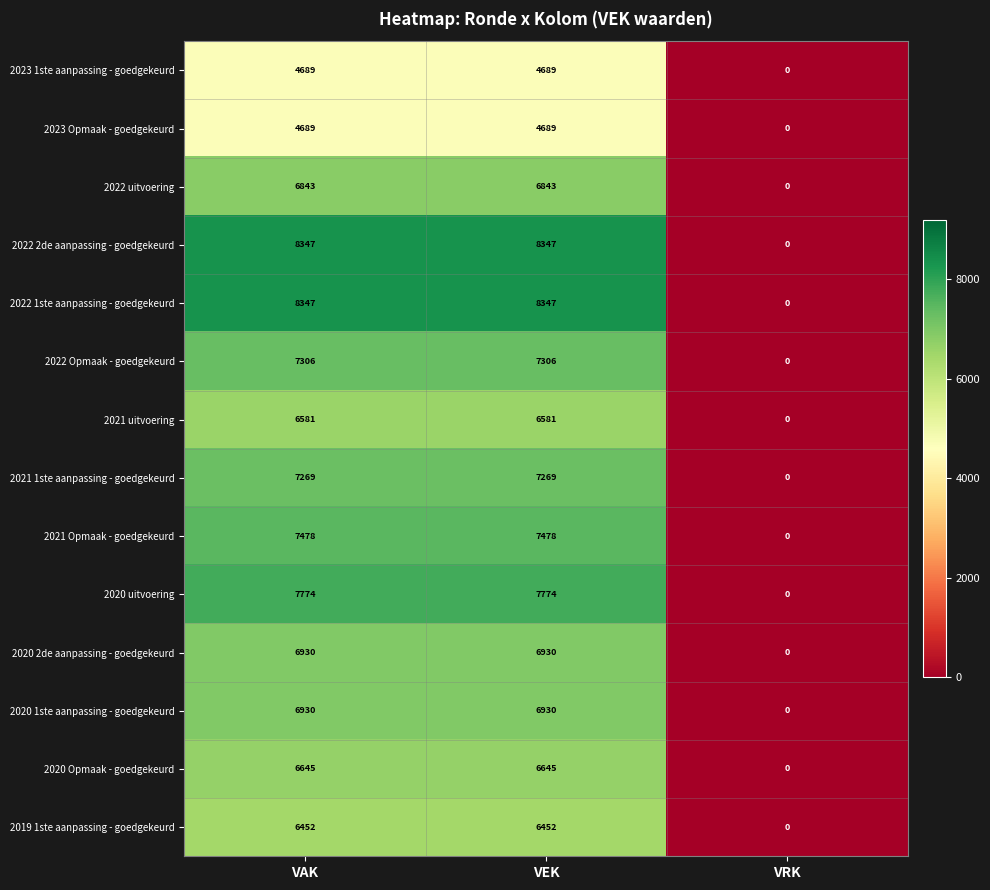

Count the 2021 1ste aanpassing - goedgekeurd values in the range 0 to 7269.

3